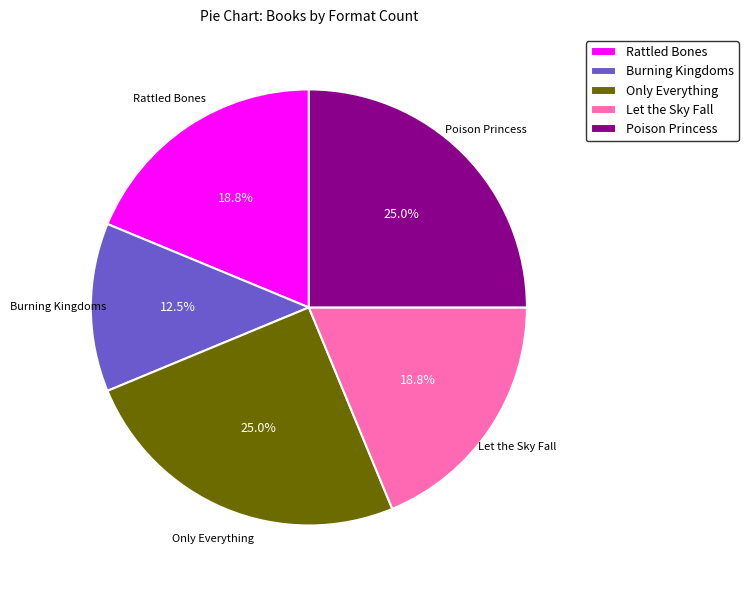

Combined, do Burning Kingdoms and Let the Sky Fall account for over 50%?

No